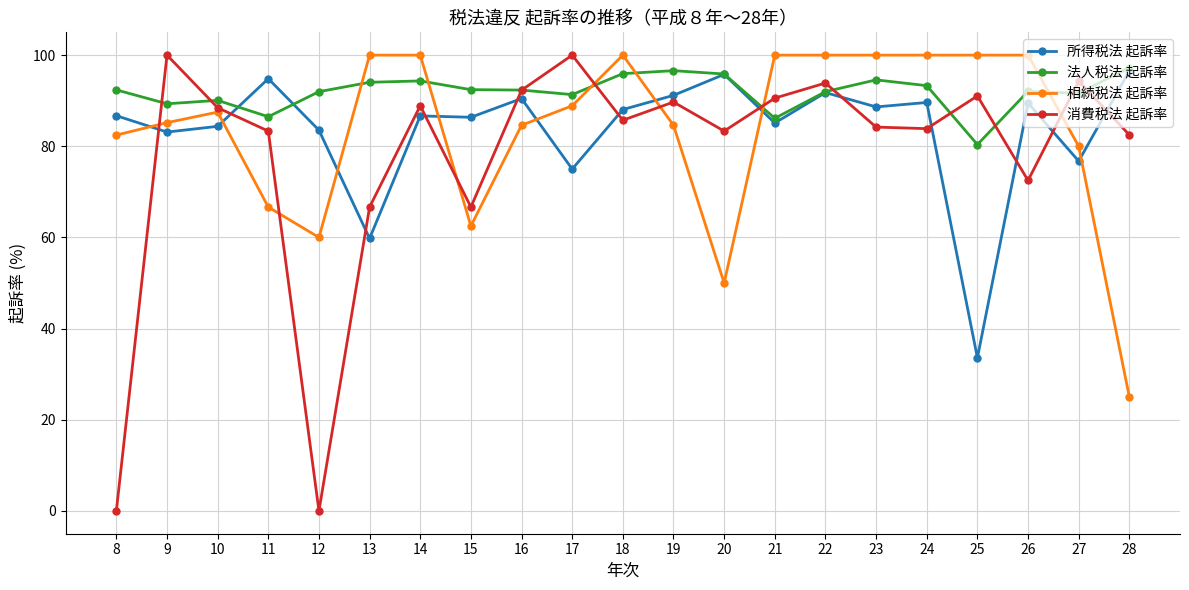

The value of 法人税法 起訴率 at 28 is 173.3. True or false?

False